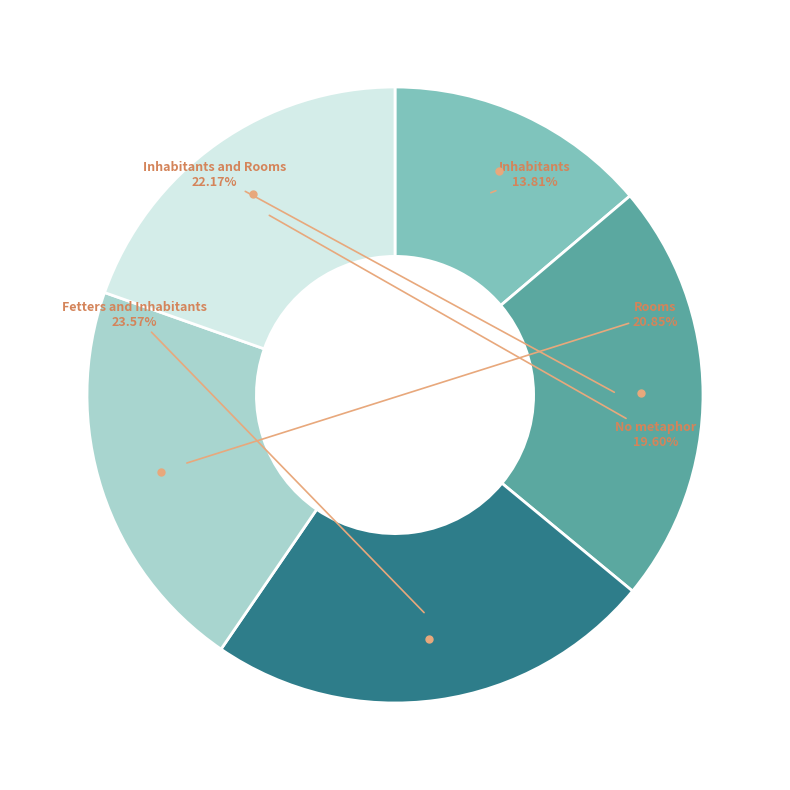

Which has a higher value, Rooms or Inhabitants and Rooms?

Inhabitants and Rooms